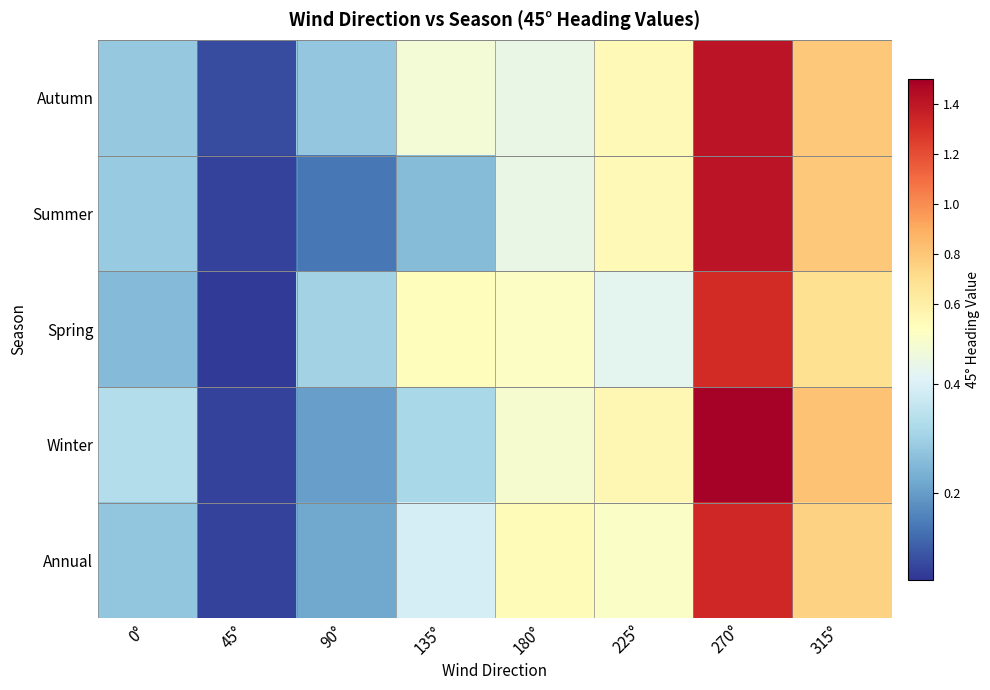

Rank the series at 0° from lowest to highest value.

Spring, Annual, Autumn, Summer, Winter